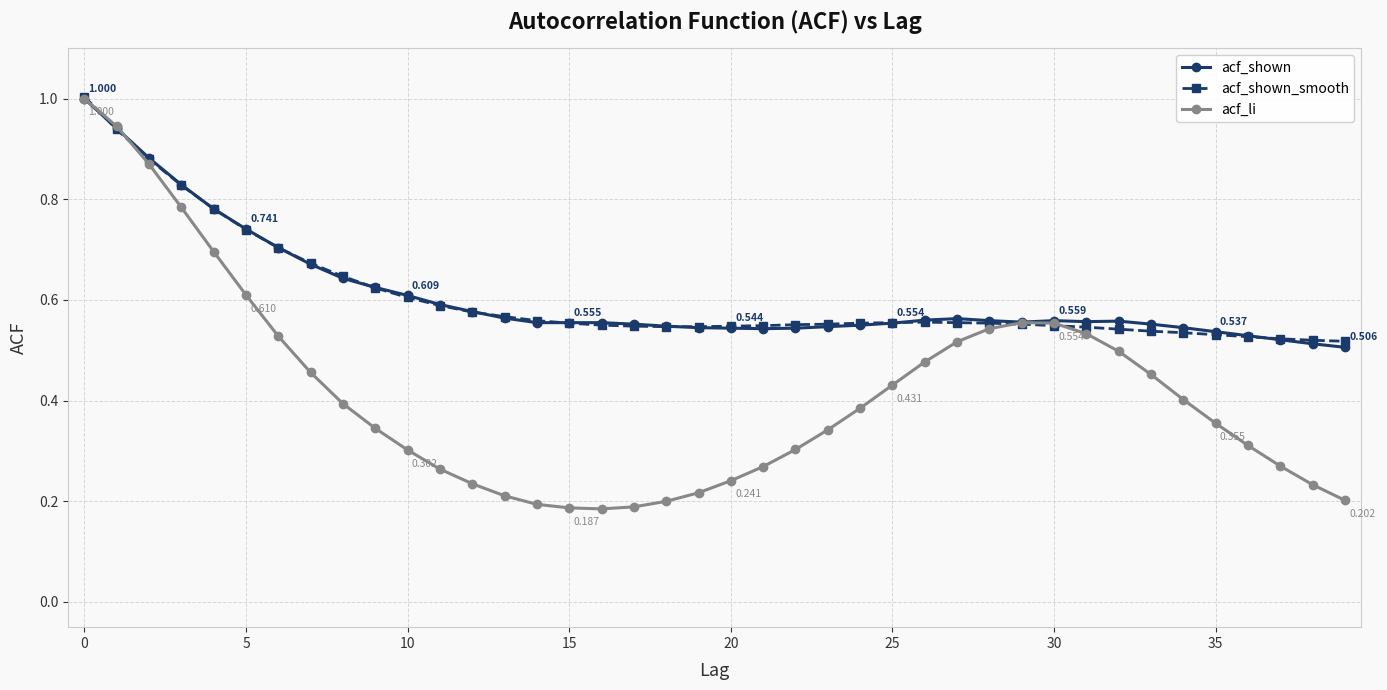

Which series has the largest range (max minus min)?

acf_li